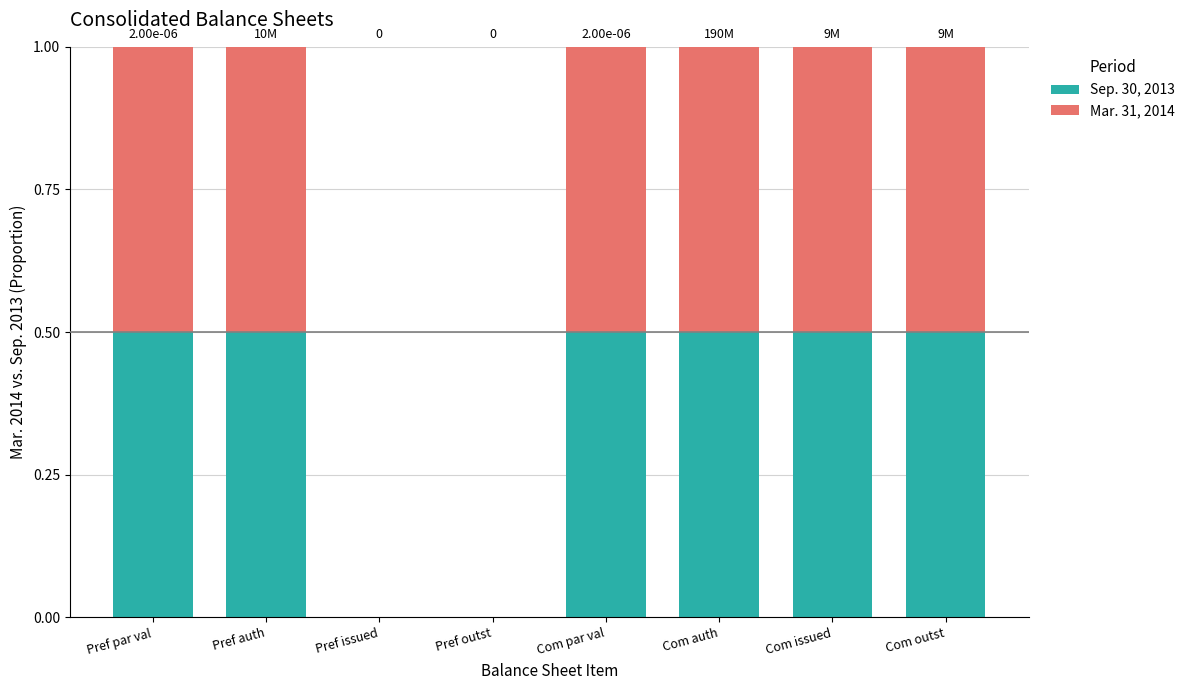

What is the maximum value for Sep. 30, 2013?

0.5